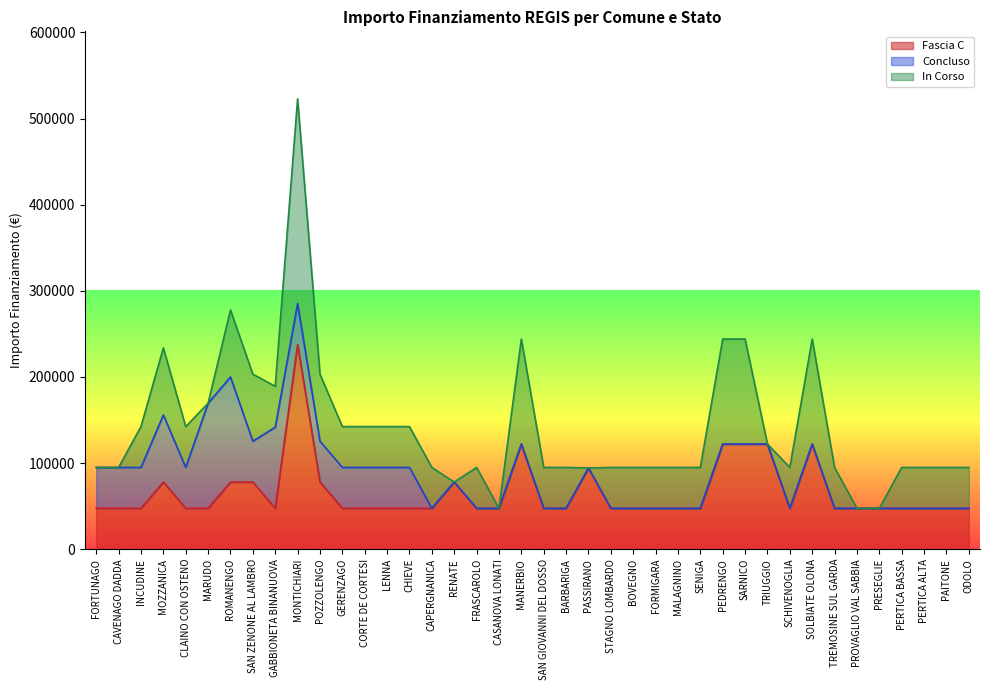

What is the label of the 22nd point from the right?

CASANOVA LONATI